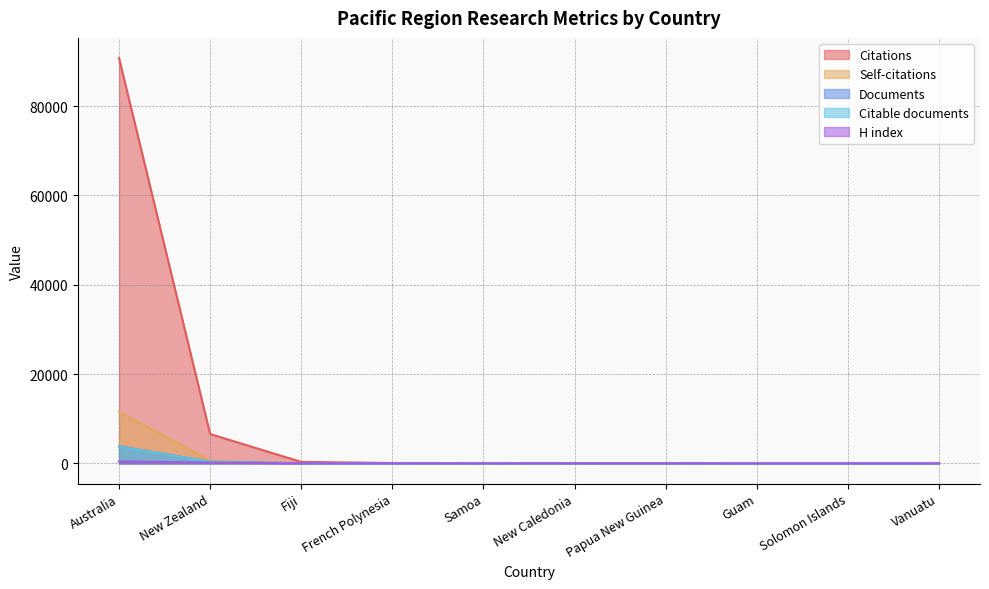

The value of Documents at French Polynesia is 2. True or false?

False